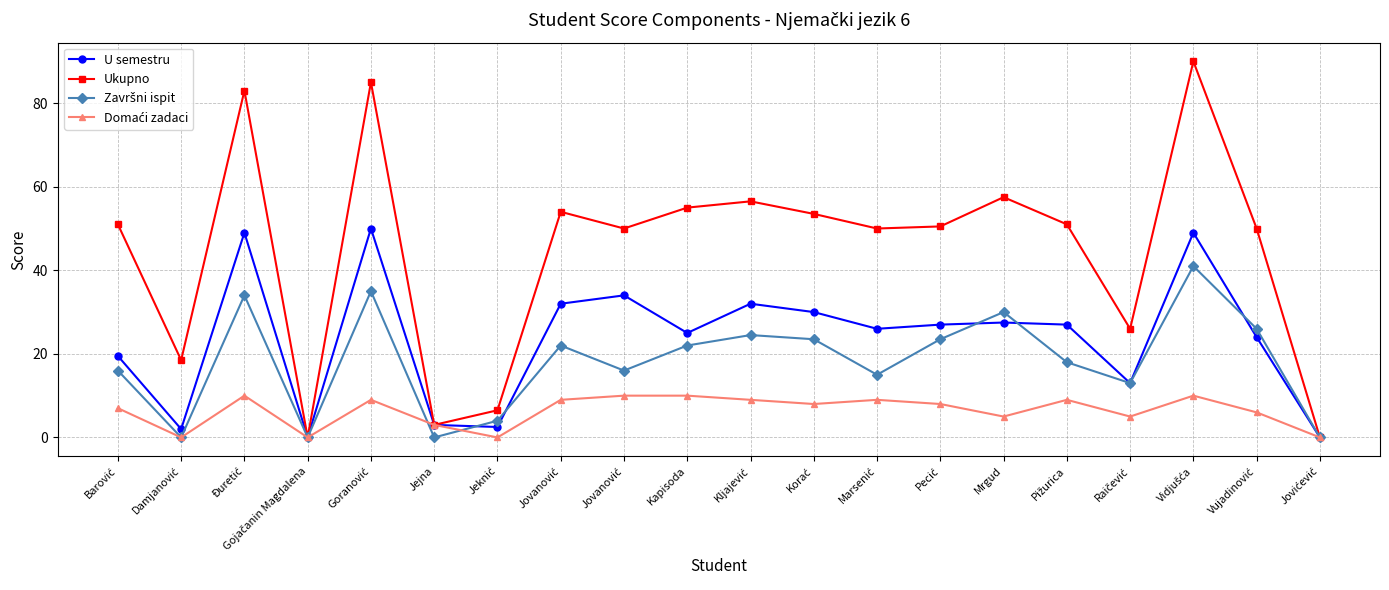

At which label does Ukupno reach its peak?

Vidjušća